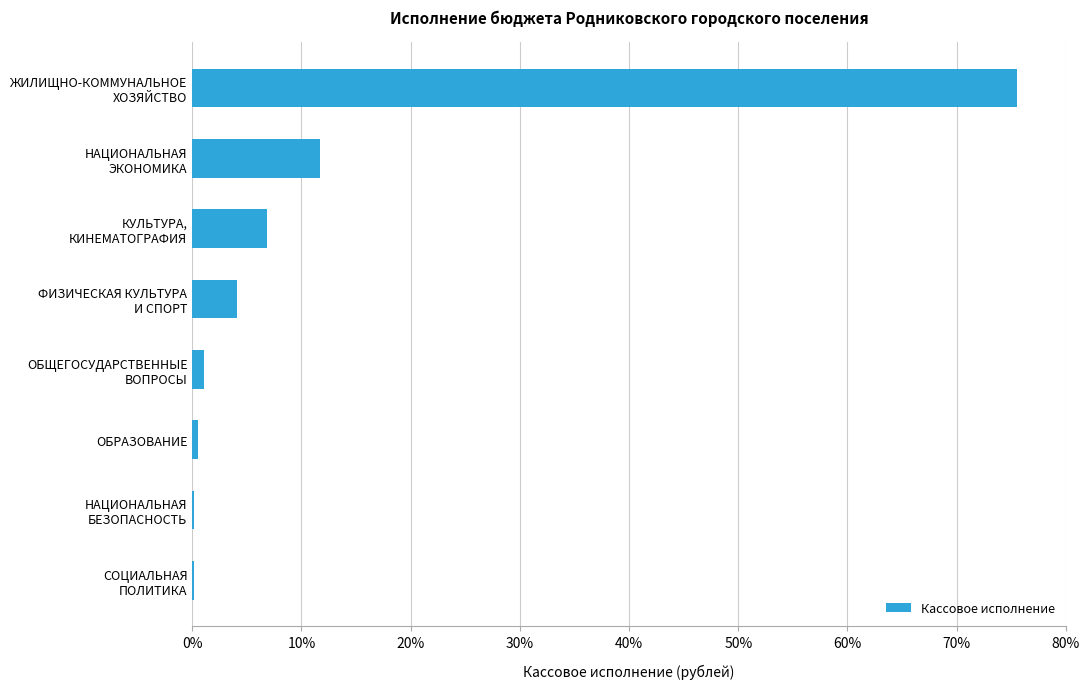

What is the sum of all values?

100.0